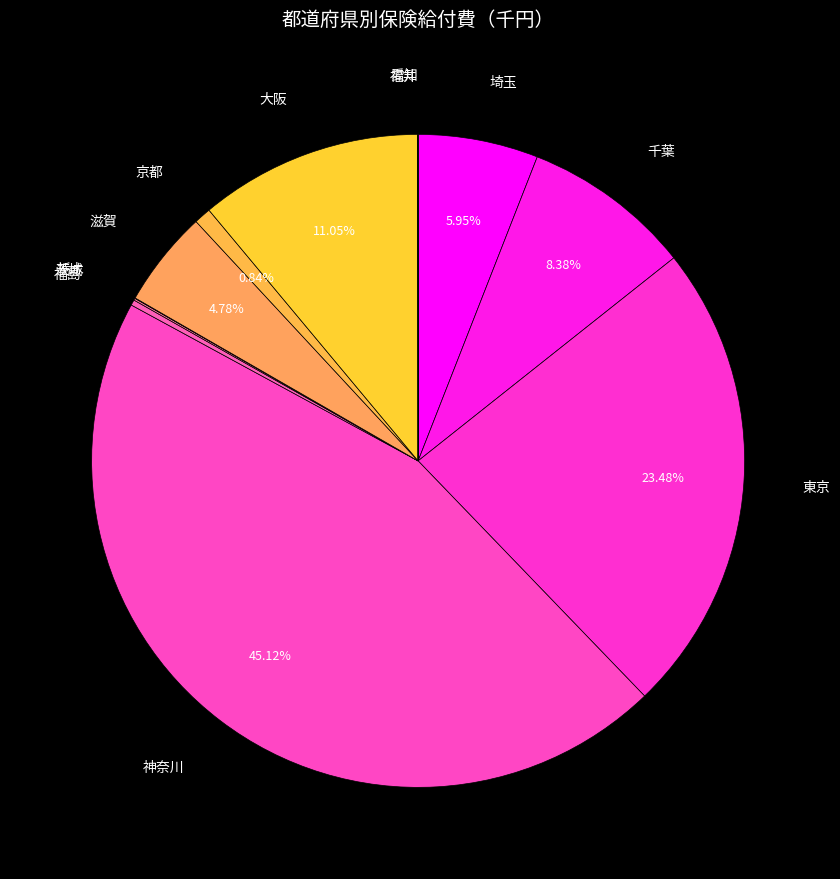

To the nearest percent, what is the average slice percentage?

8%